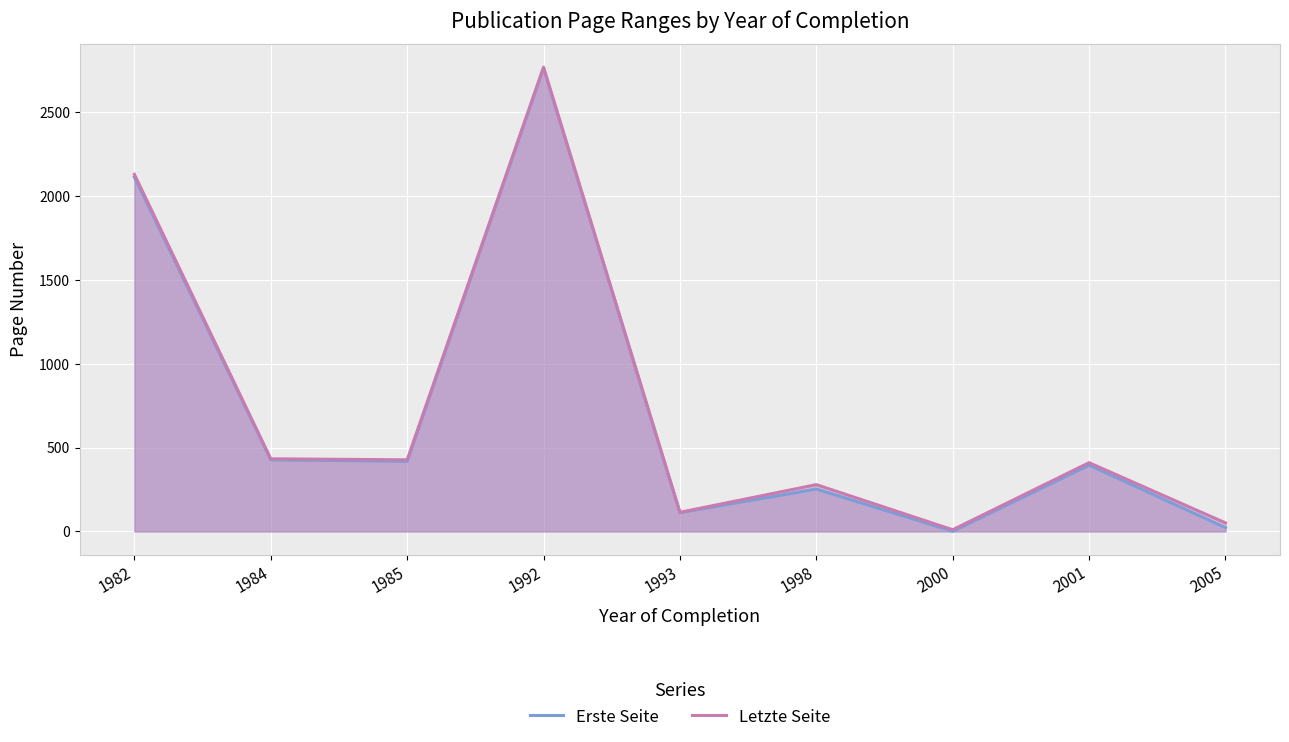

Rank the series by their average value, from highest to lowest.

Letzte Seite, Erste Seite